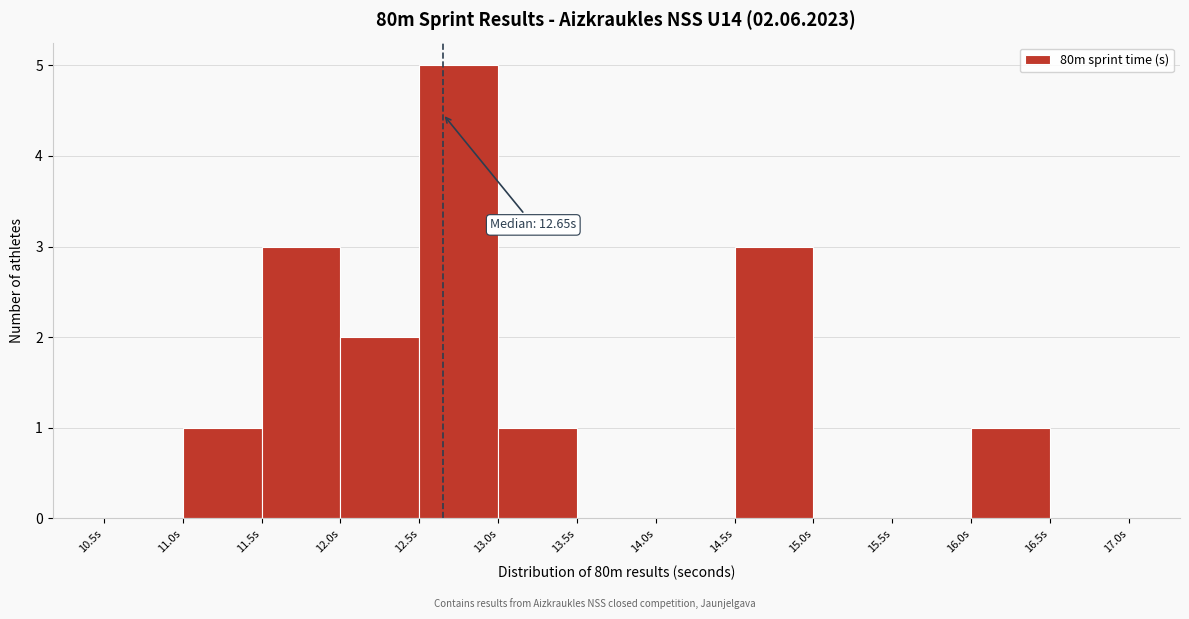

Over which range of the x-axis is the bar tallest?

12.5 to 13.0